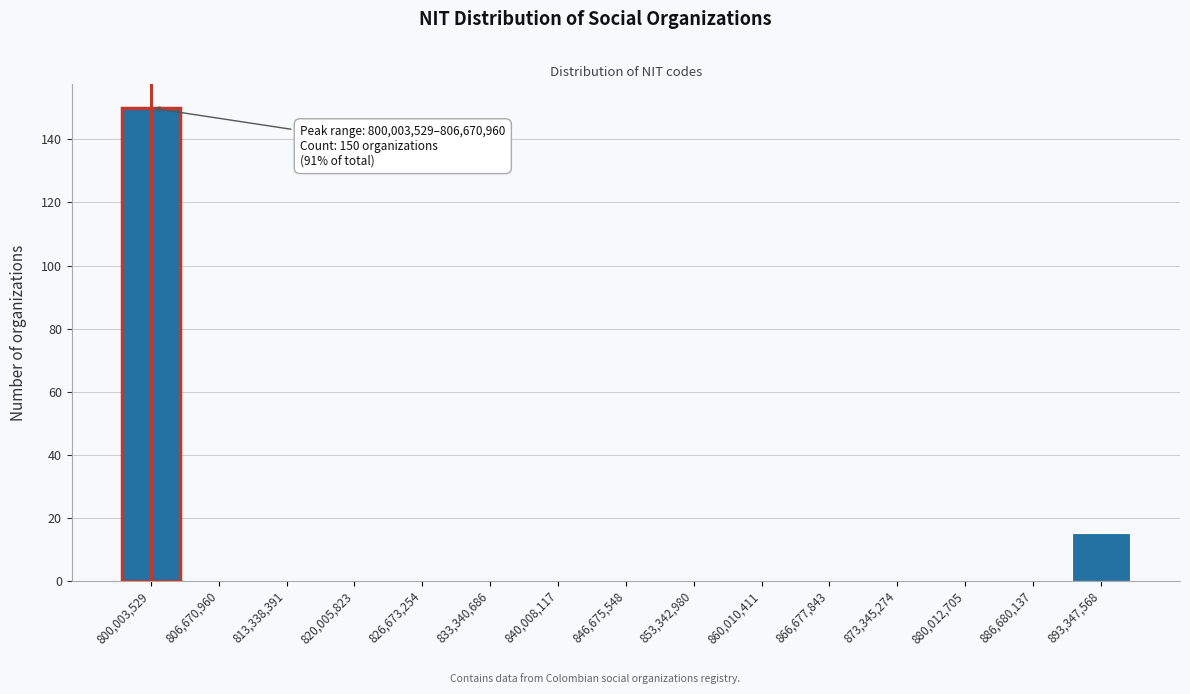

Reading left to right, what are all the values shown in this chart?

800,003,529=150	806,670,960=0	813,338,391=0	820,005,823=0	826,673,254=0	833,340,686=0	840,008,117=0	846,675,548=0	853,342,980=0	860,010,411=0	866,677,843=0	873,345,274=0	880,012,705=0	886,680,137=0	893,347,568=15